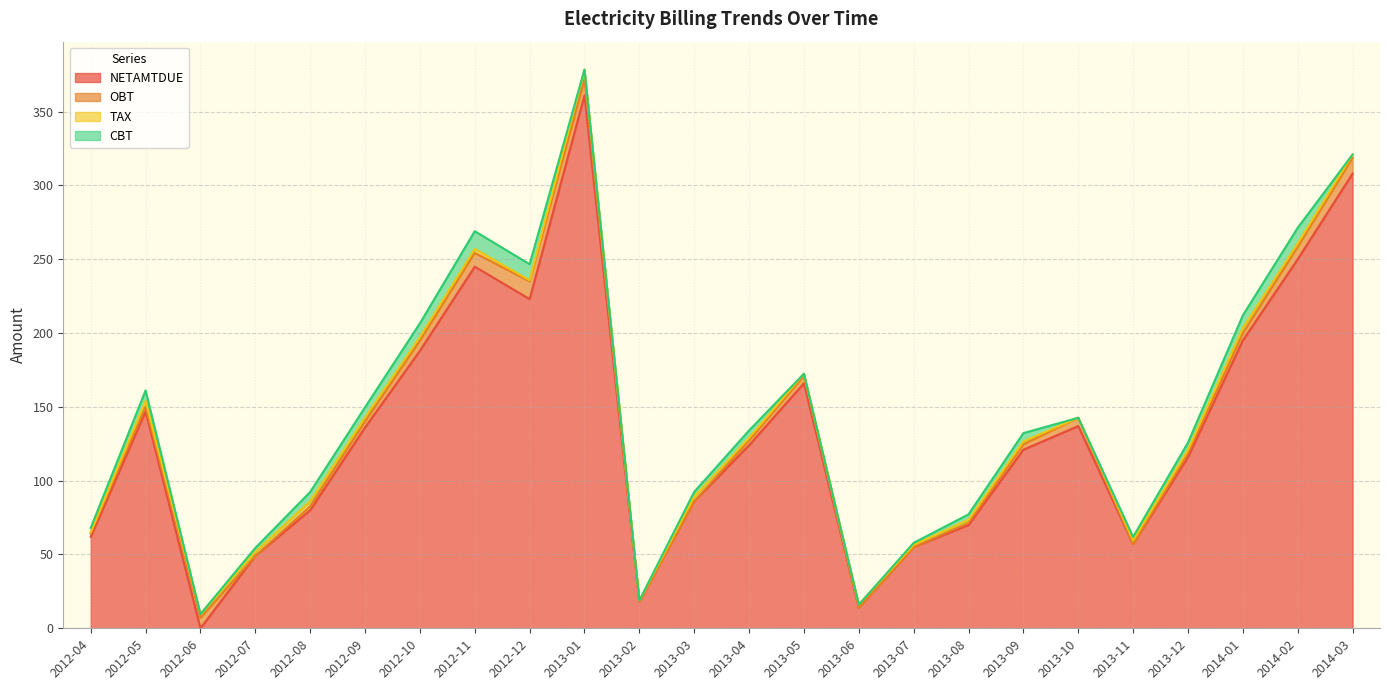

Which category has the highest value across all series?

2013-01